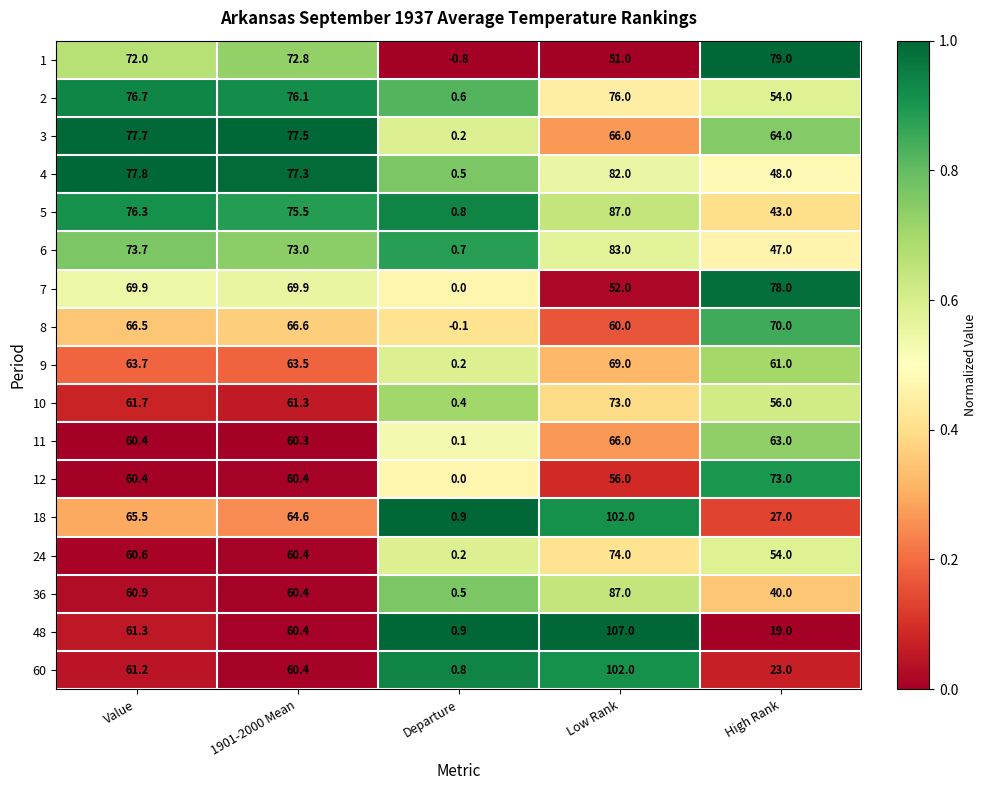

At how many categories does at least one series exceed 0?

5